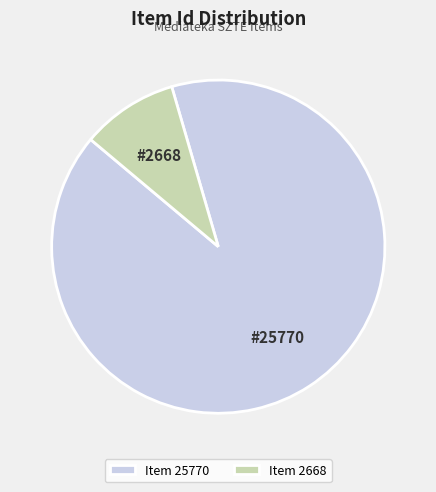

How many segments does this pie chart have?

2